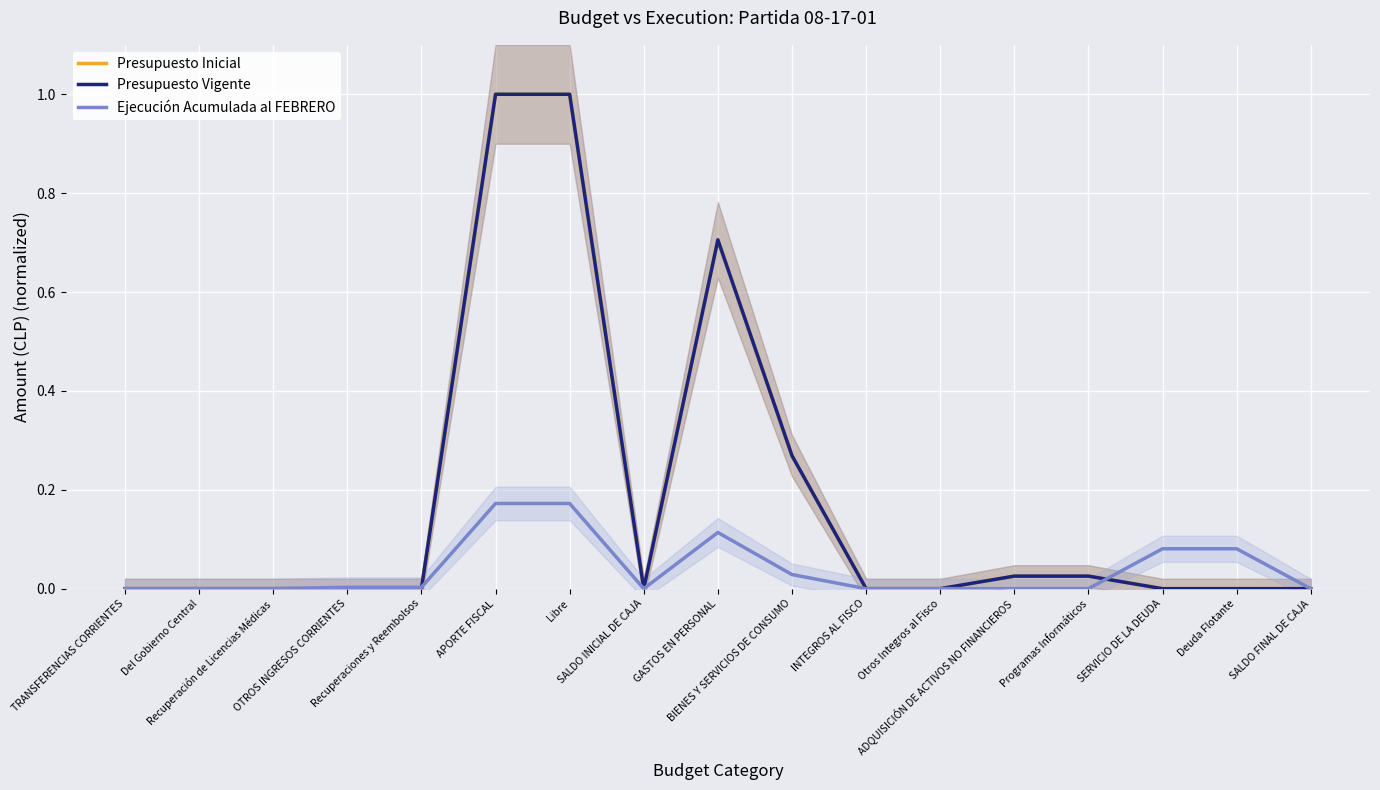

List the labels in order of Presupuesto Vigente value, largest first.

APORTE FISCAL, Libre, GASTOS EN PERSONAL, BIENES Y SERVICIOS DE CONSUMO, ADQUISICIÓN DE ACTIVOS NO FINANCIEROS, Programas Informáticos, INTEGROS AL FISCO, Otros Integros al Fisco, TRANSFERENCIAS CORRIENTES, Del Gobierno Central, Recuperación de Licencias Médicas, OTROS INGRESOS CORRIENTES, Recuperaciones y Reembolsos, SALDO INICIAL DE CAJA, SERVICIO DE LA DEUDA, Deuda Flotante, SALDO FINAL DE CAJA